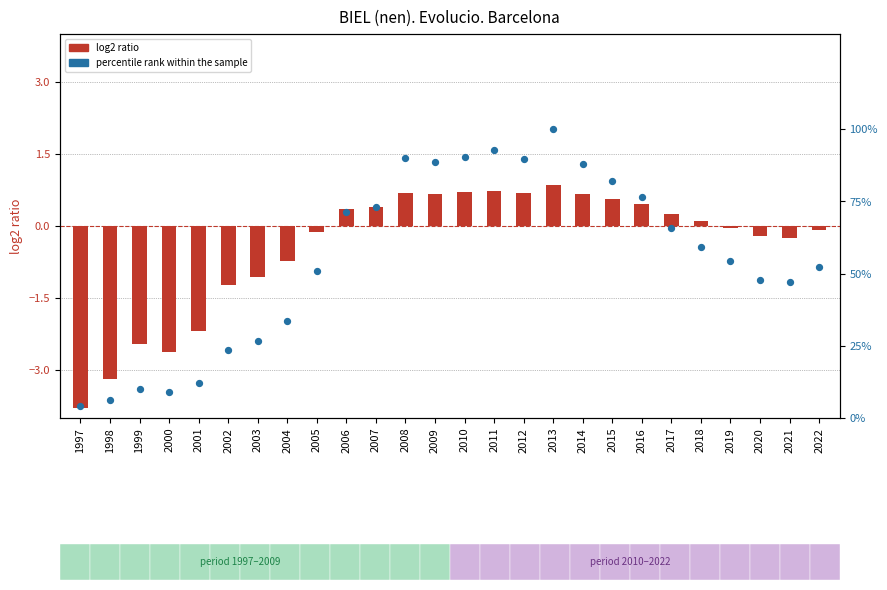

Which series contains the highest Y value?

percentile rank within the sample